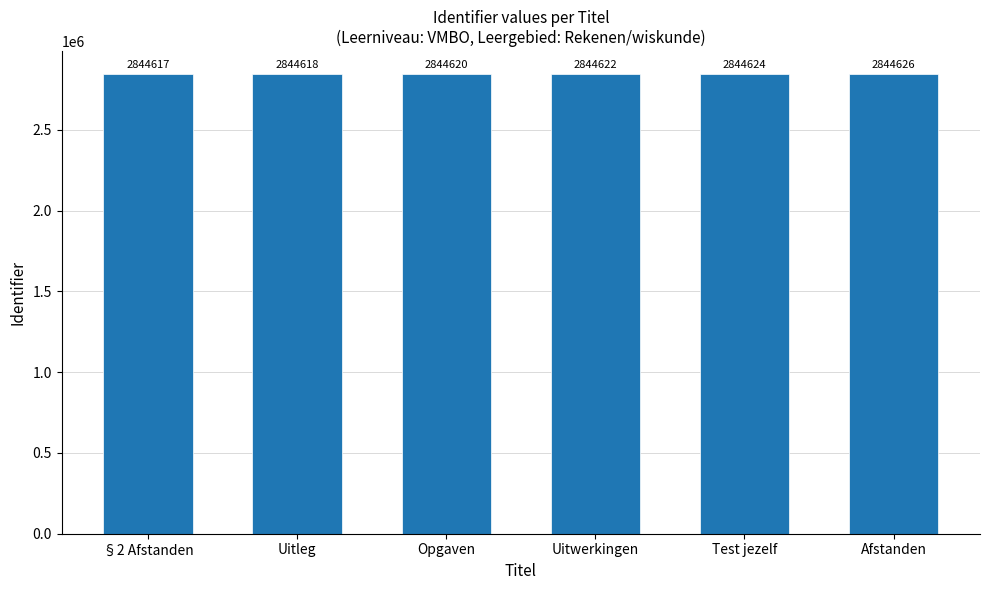

At which category does the chart reach its minimum across all series?

§2 Afstanden